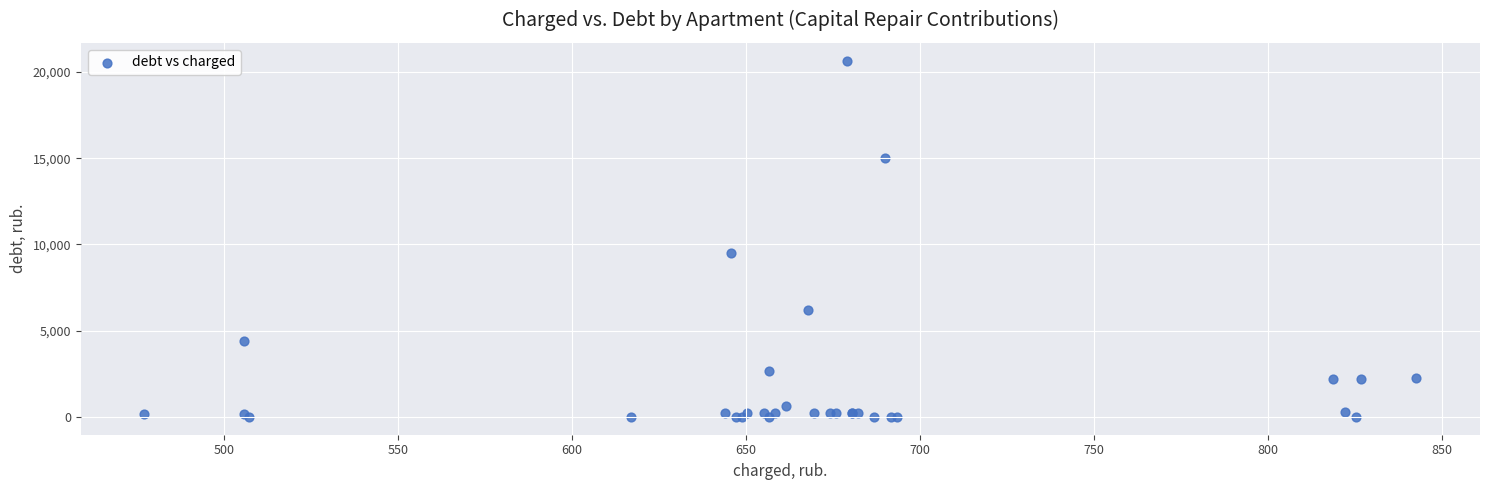

What Y value in the scatter plot is closest to 10330?

9528.2